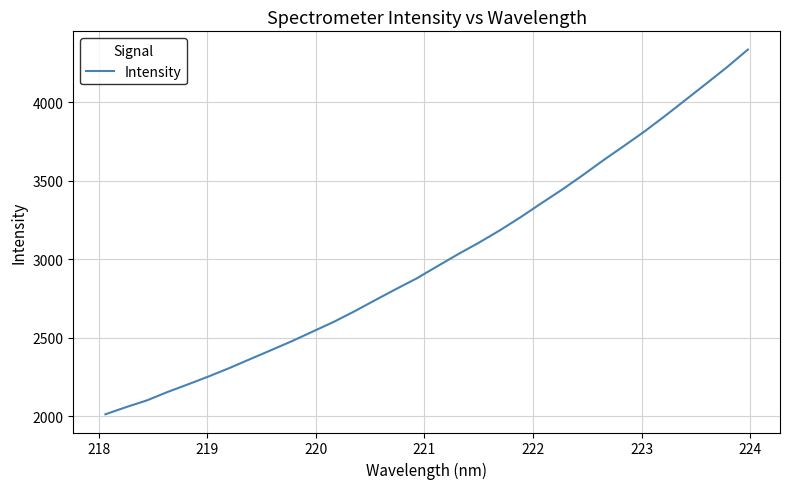

What is the difference between the maximum and minimum values?

2322.9